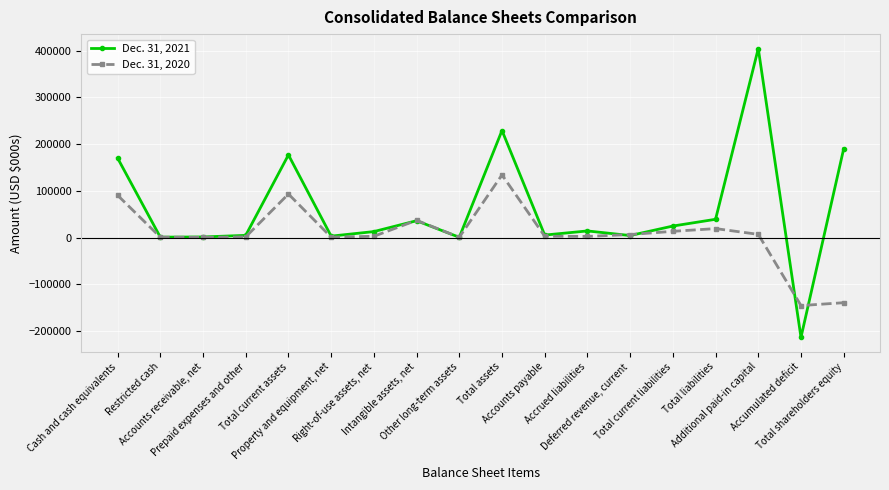

At how many categories does at least one series exceed 237542?

1